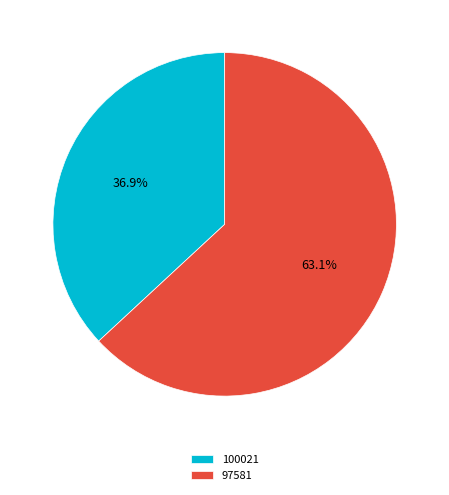

What is the majority slice?

97581